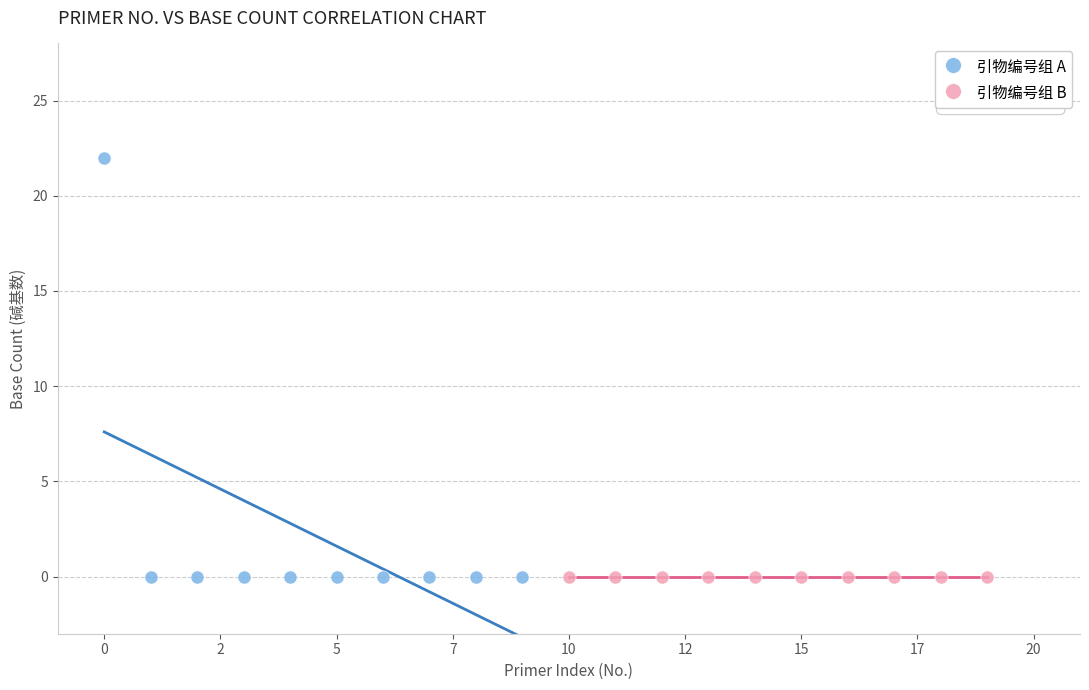

Which series contains the highest Y value?

引物编号组 A